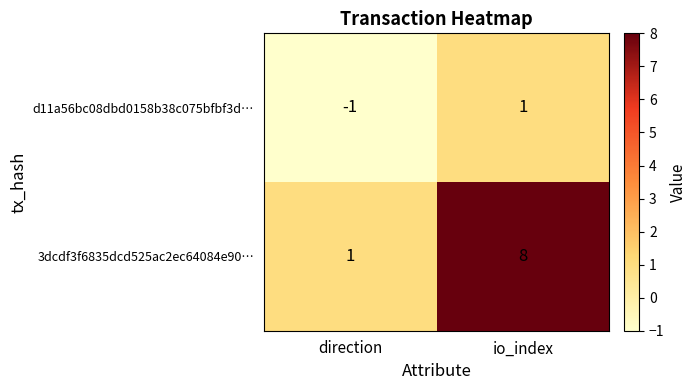

Which series has the largest total across all categories?

3dcdf3f6835dcd525ac2ec64084e90…